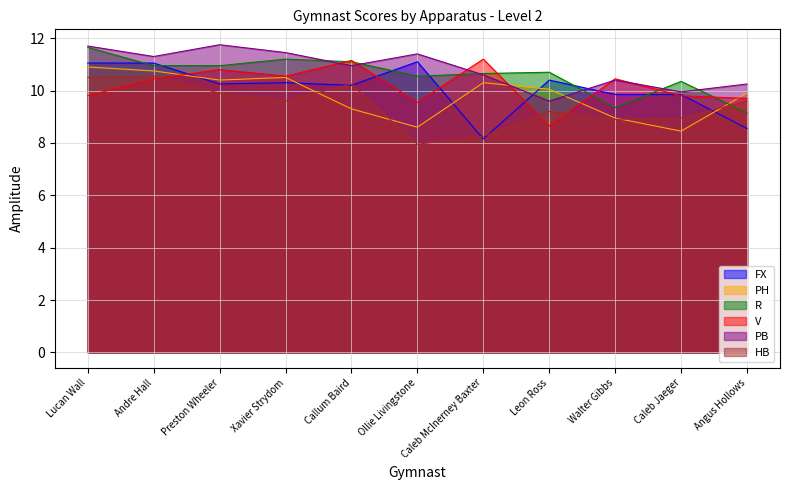

Between Ollie Livingstone and Caleb McInerney Baxter, which series saw the biggest shift?

FX